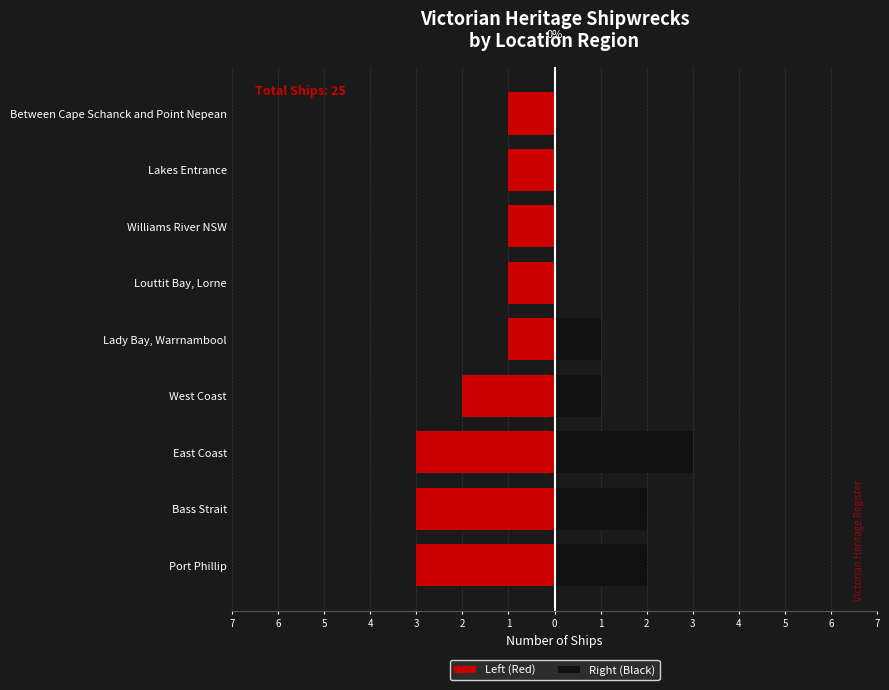

What is the total value across all series at Between Cape Schanck and Point Nepean?

-1